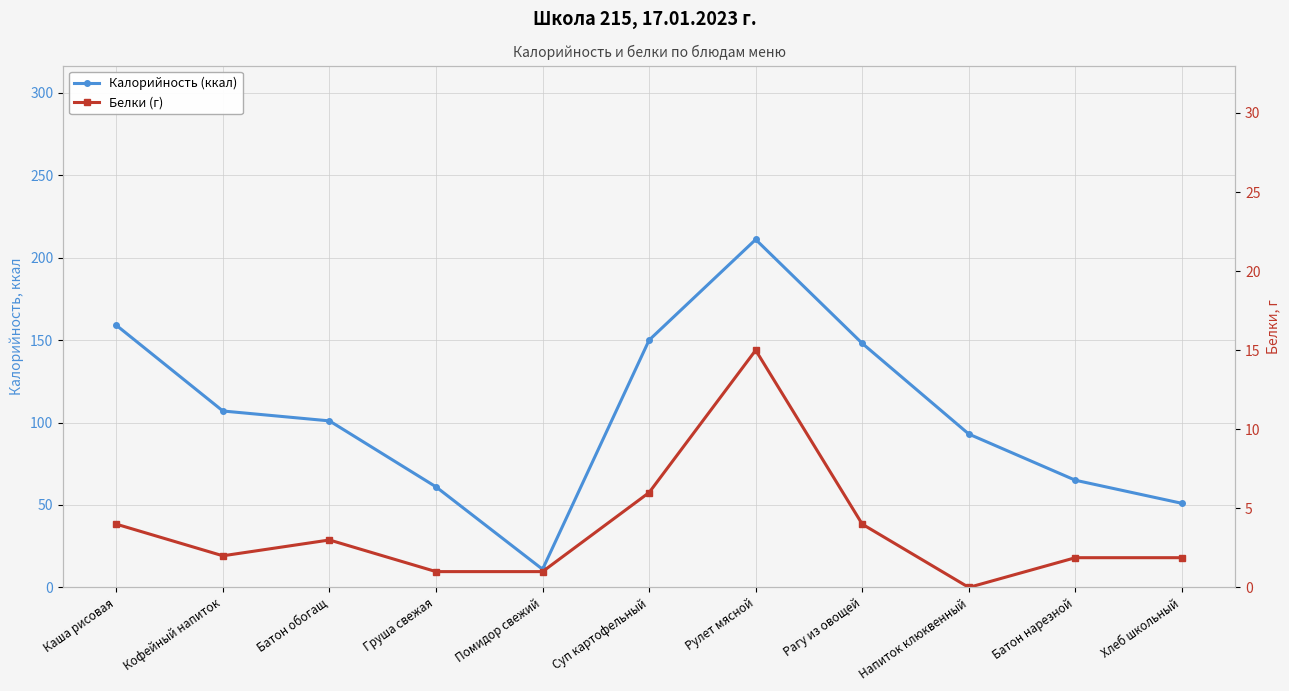

What is the label of the 10th point from the right?

Кофейный напиток